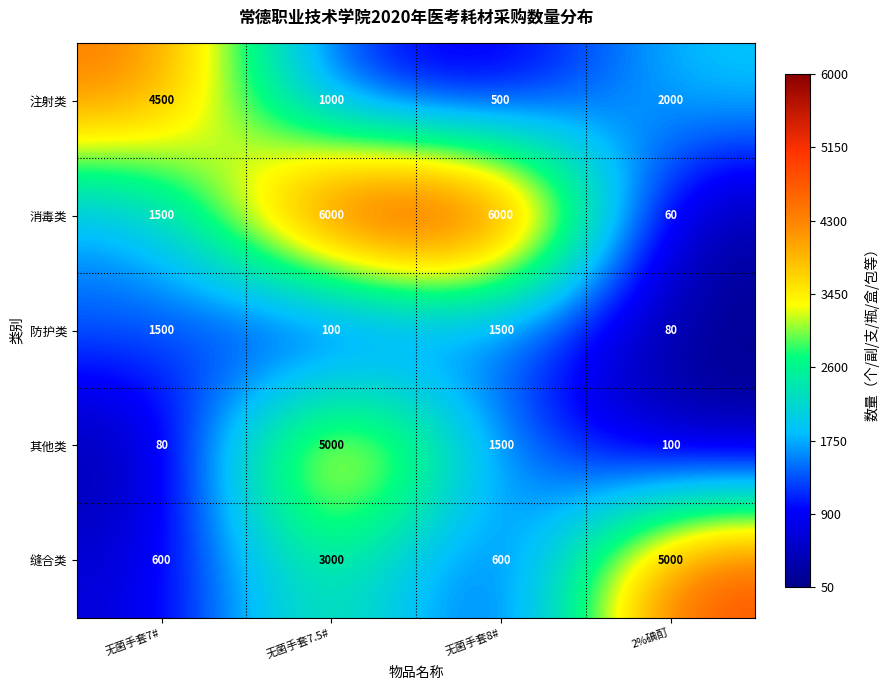

Count the number of data series in this chart.

5